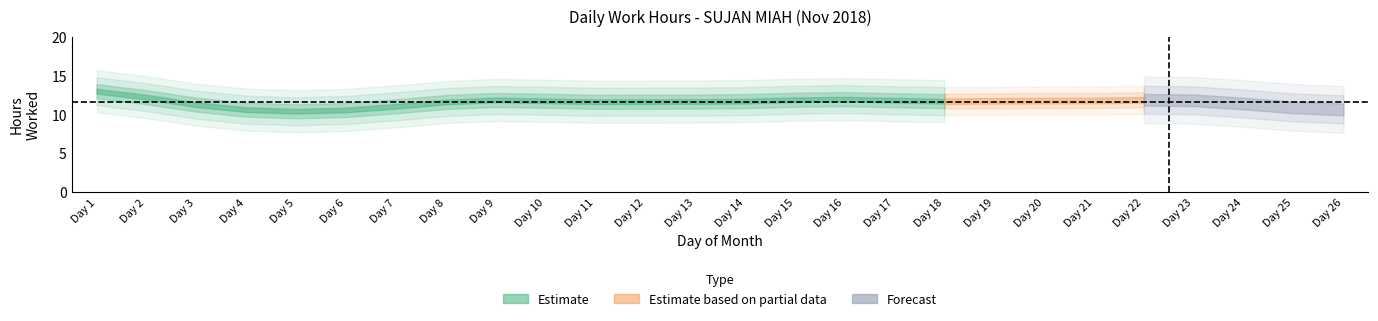

At which label is the value closest to 12?

21